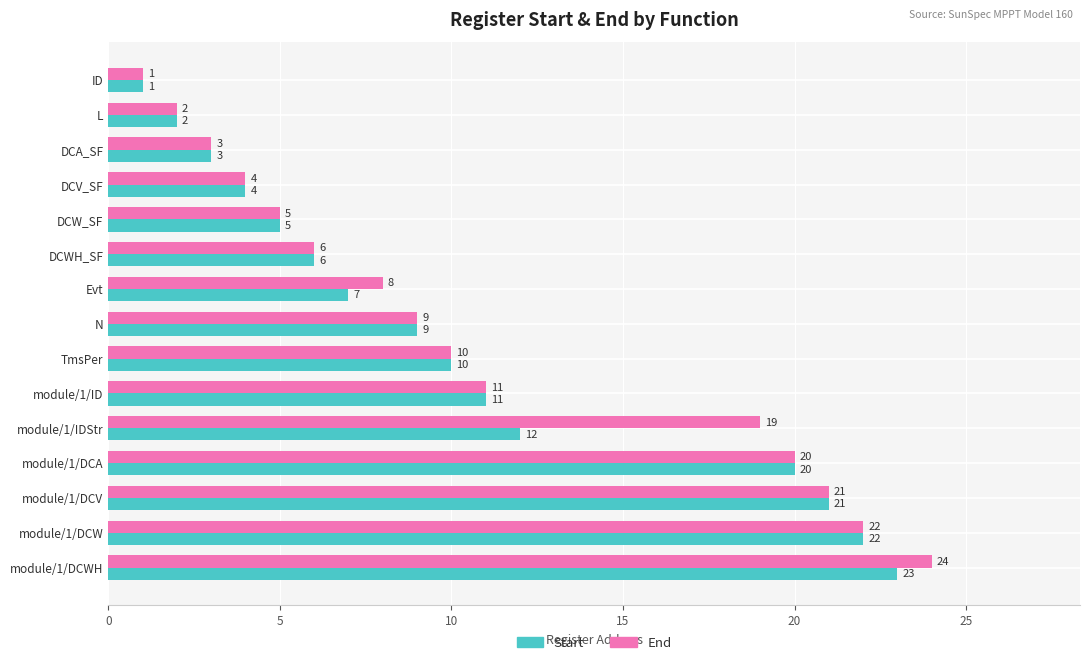

Rank the series by their maximum value, from lowest to highest.

Start, End